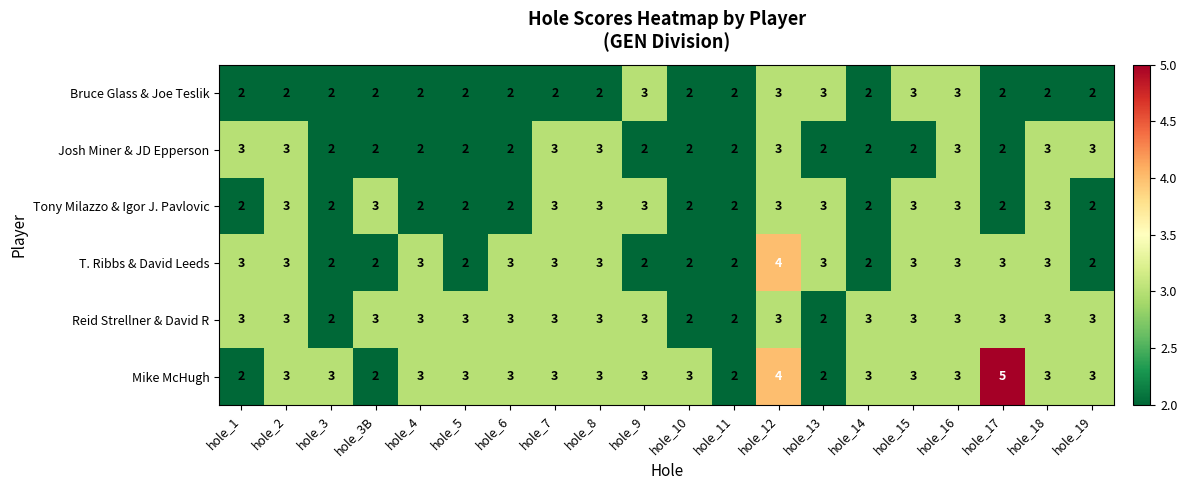

At which category is the sum across all series the highest?

hole_12